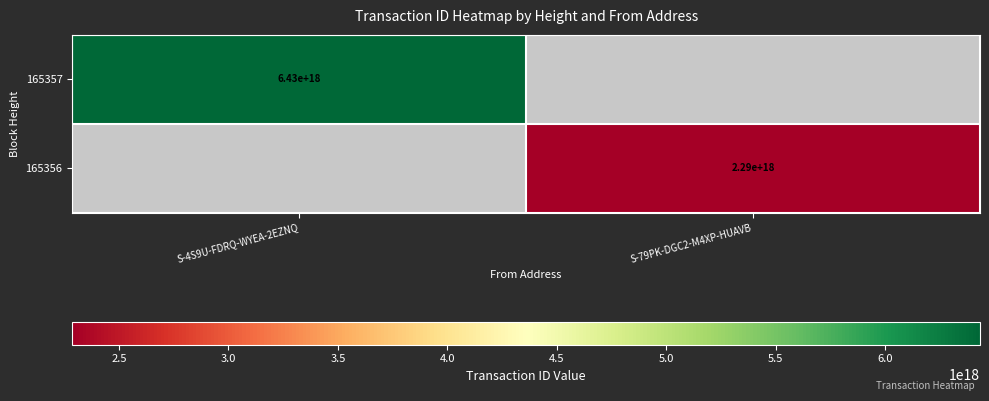

Is it true that 165356 equals 2290000000000000000 at S-79PK-DGC2-M4XP-HUAVB?

True